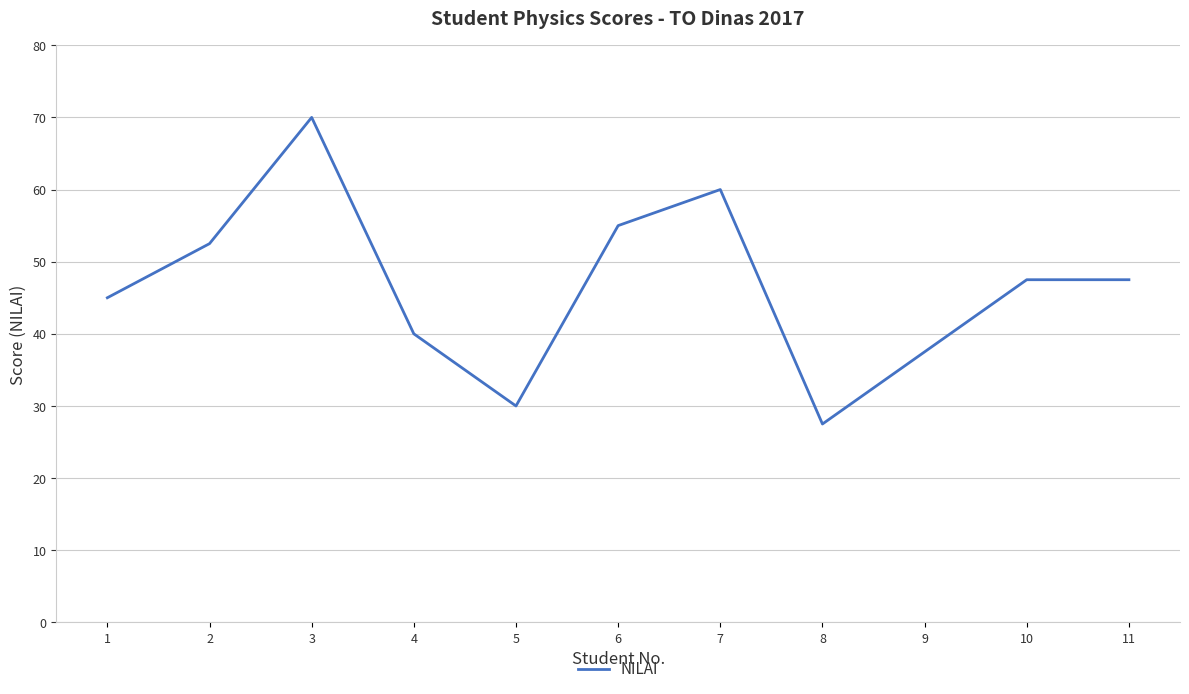

The value at 9 is 53.6. True or false?

False